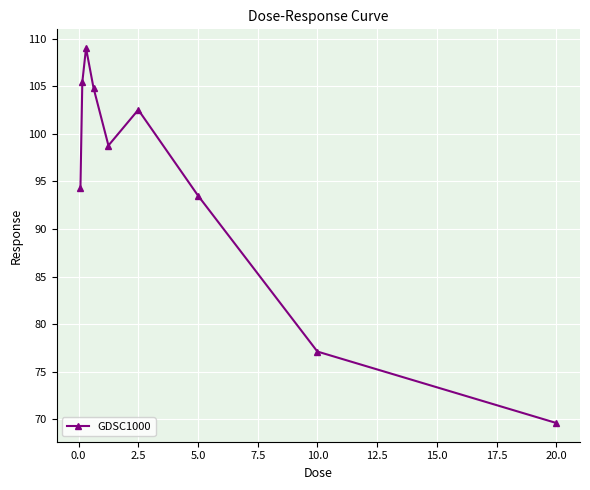

What is the average value?

95.0